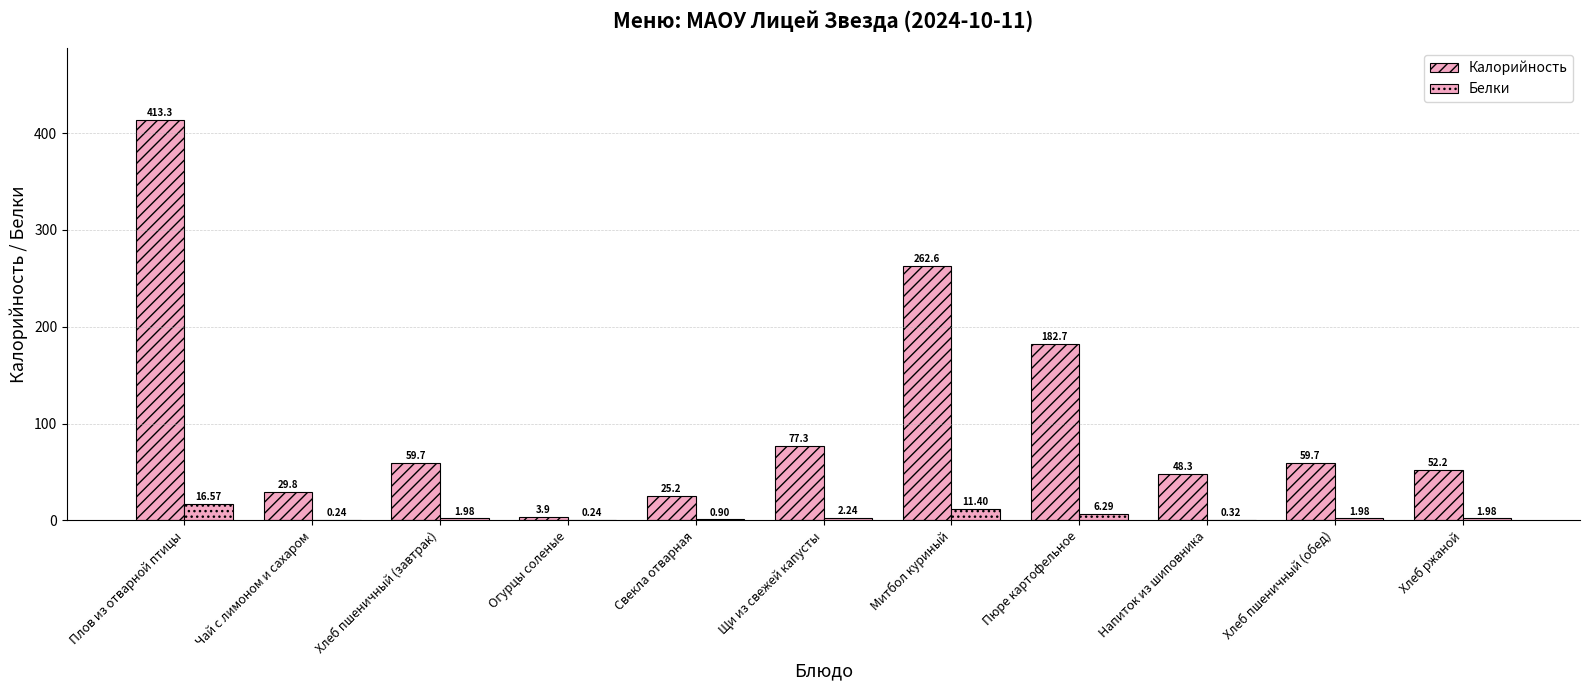

How many groups of bars are there?

11